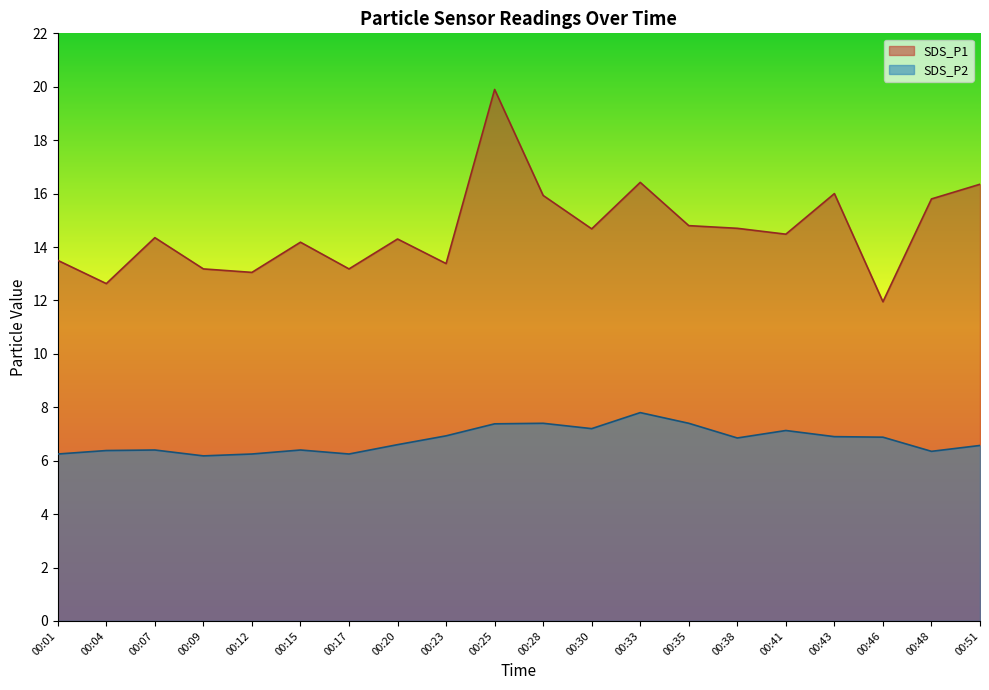

The SDS_P1 series shows 14.3 at 00:20. True or false?

True